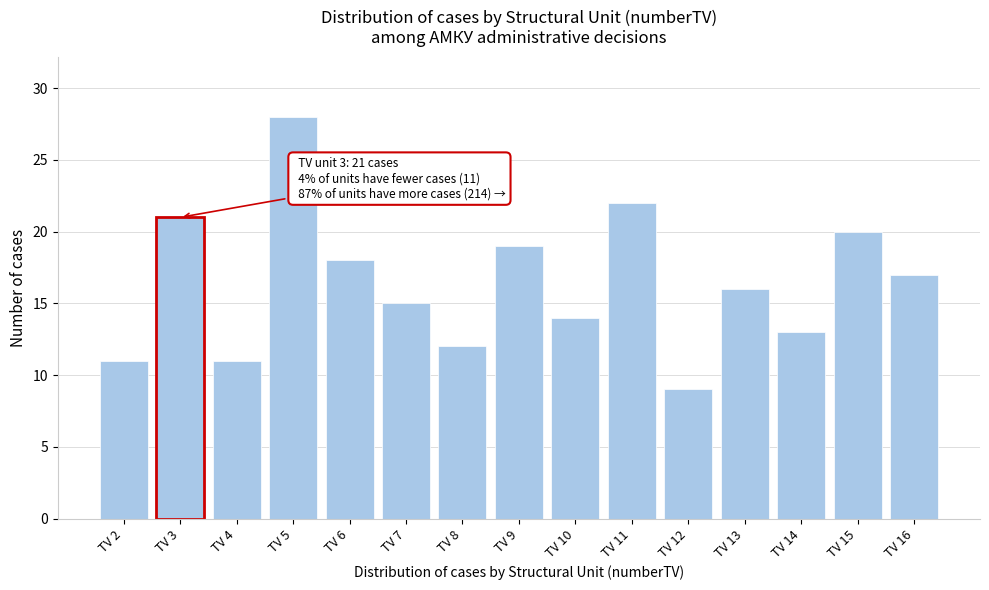

Reading left to right, extract all data points from this chart.

11	21	11	28	18	15	12	19	14	22	9	16	13	20	17